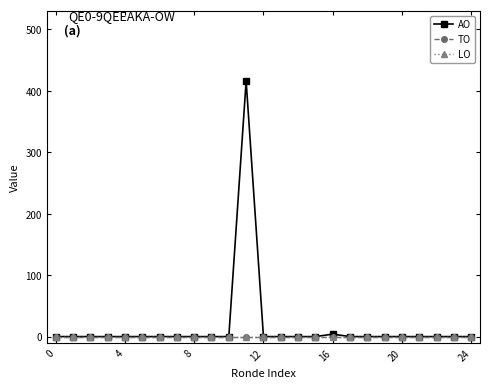

Is this an area chart (filled region under the line)?

No